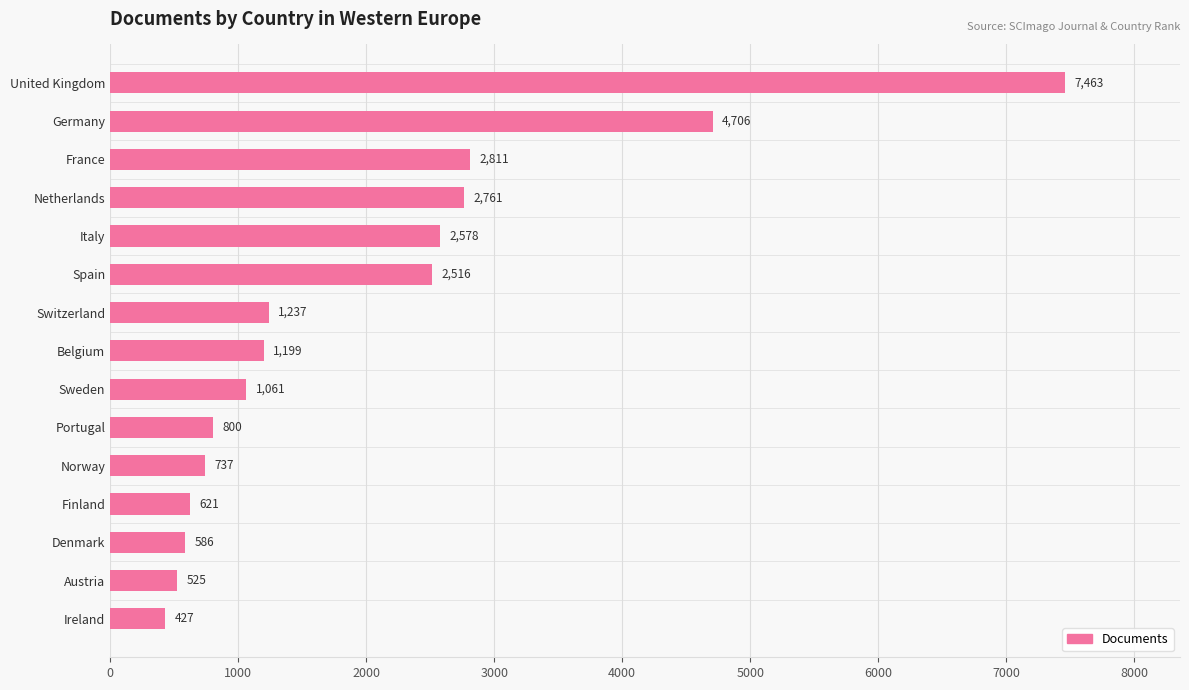

Count the number of categories in the chart.

15